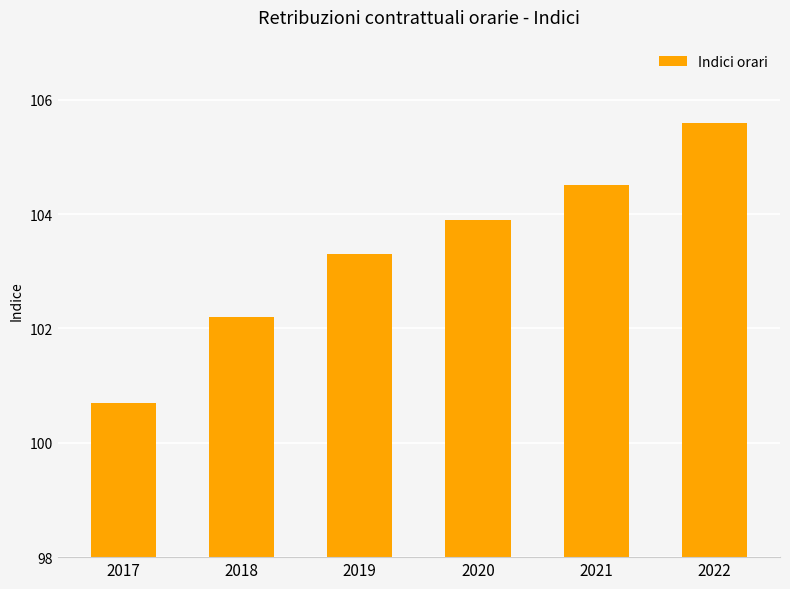

What is the approximate value at 2021?

104.5